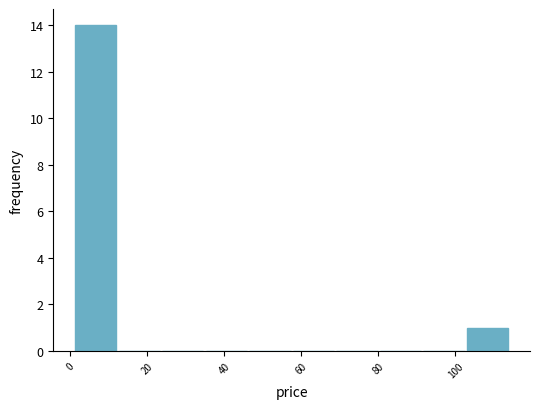

Which range on the x-axis has the tallest bar?

2 to 12